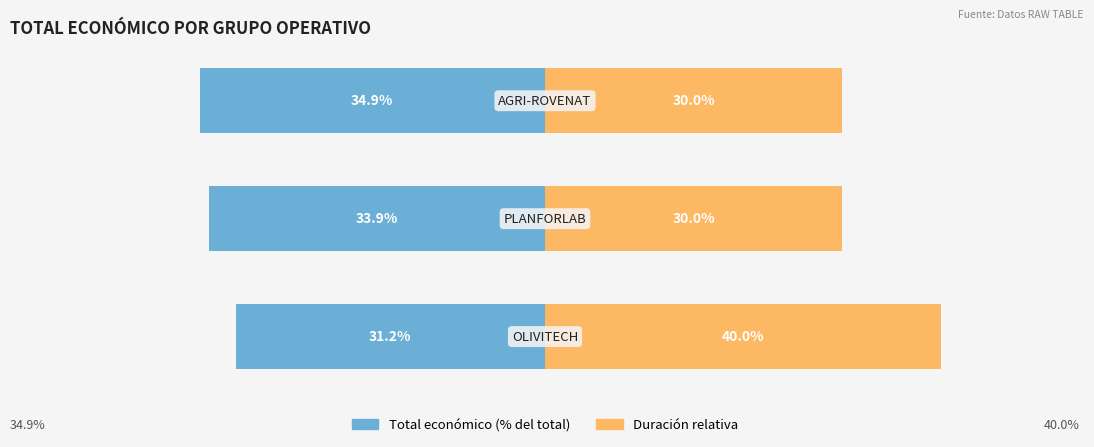

What is the difference between the highest and lowest values at 1?

63.9